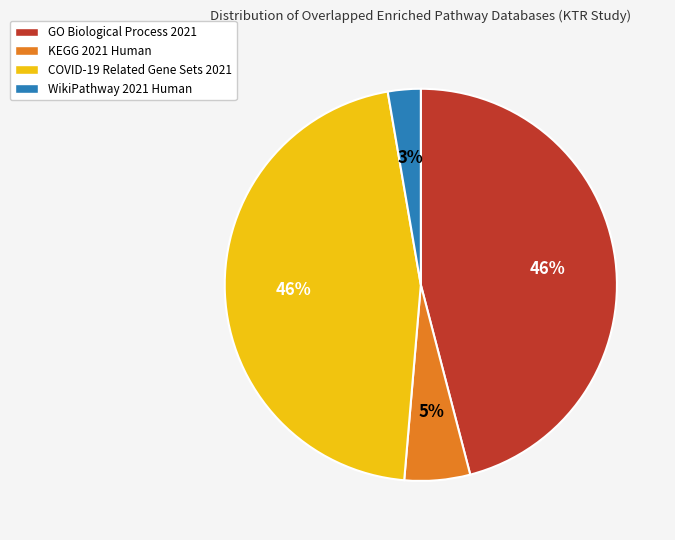

Is there any slice that represents more than half of the pie?

No